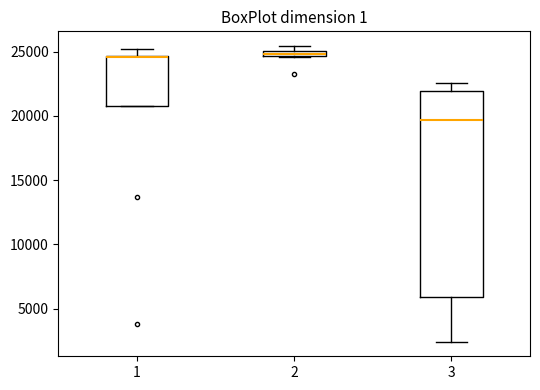

Which box is the tallest, from its lower edge to its upper edge?

3